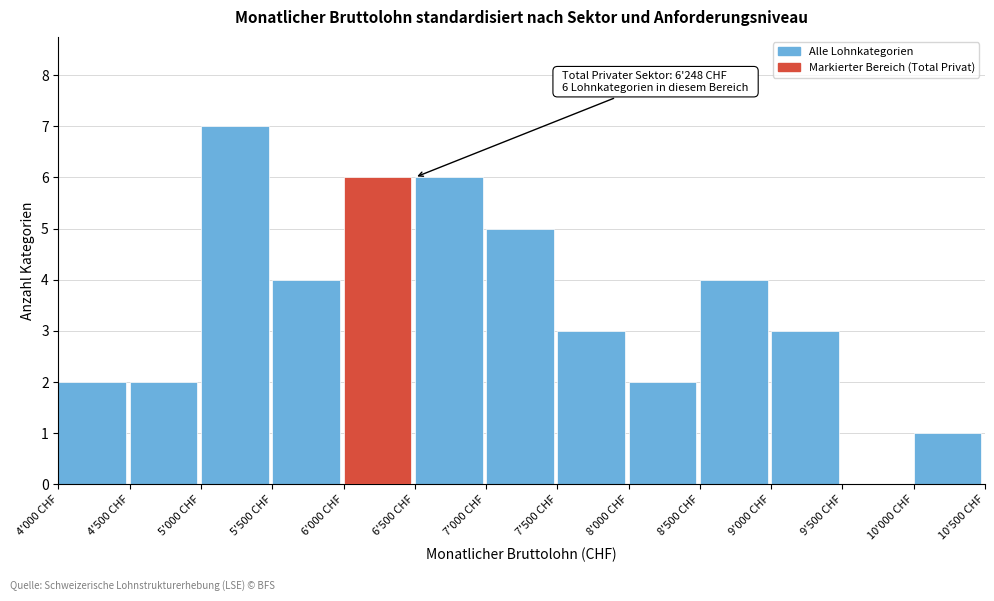

Reading left to right, list all the values displayed in this chart.

4'000 CHF=2	4'500 CHF=2	5'000 CHF=7	5'500 CHF=4	6'000 CHF=6	6'500 CHF=6	7'000 CHF=5	7'500 CHF=3	8'000 CHF=2	8'500 CHF=4	9'000 CHF=3	9'500 CHF=0	10'000 CHF=1